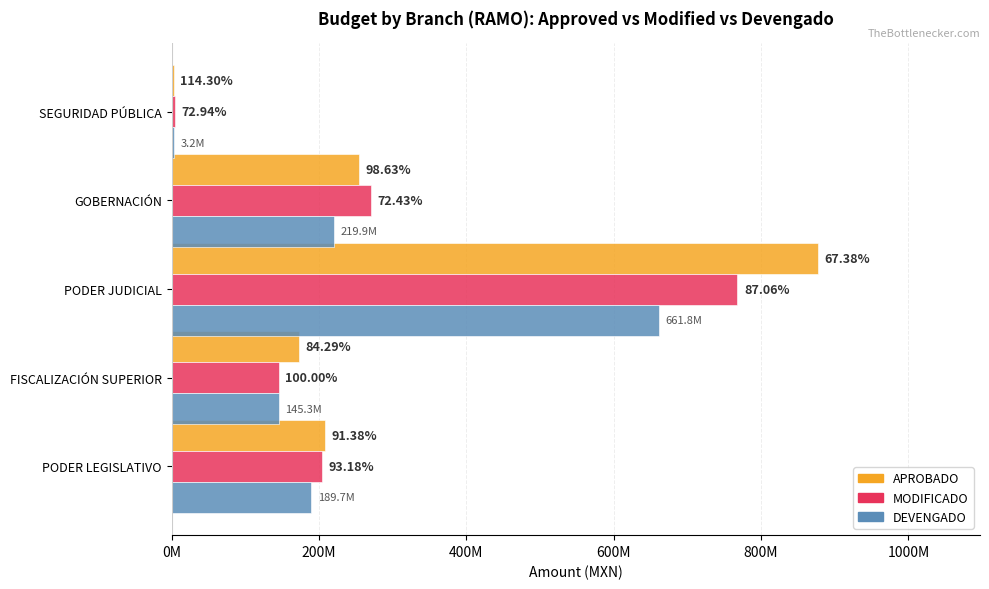

What are all the series names shown in the legend?

APROBADO, MODIFICADO, DEVENGADO